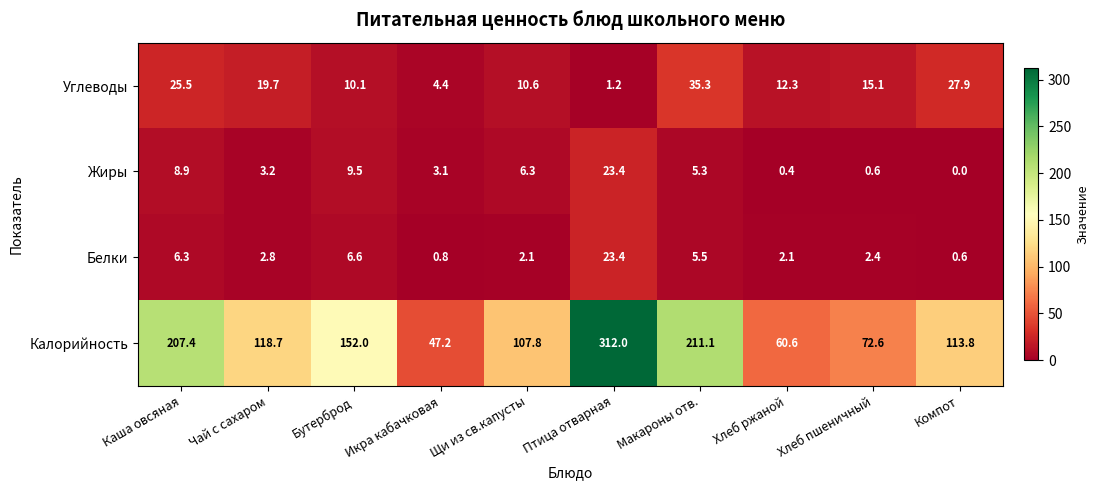

The value of Калорийность at Икра кабачковая is 24.4. True or false?

False